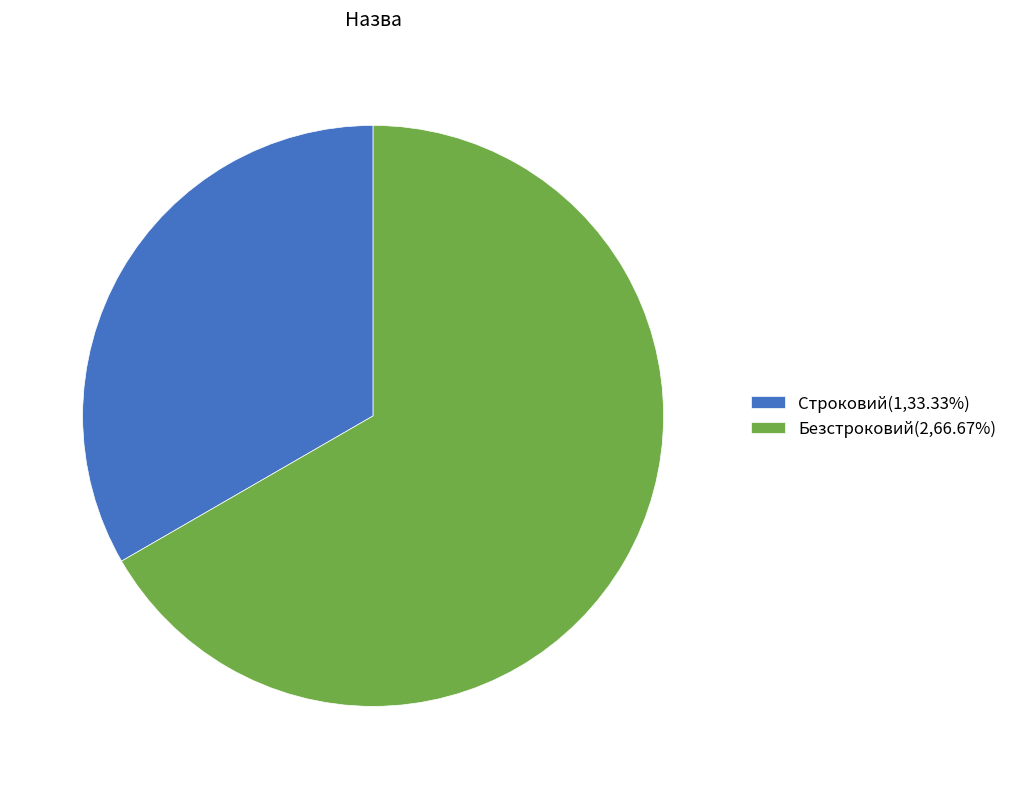

Between Безстроковий and Строковий, which is larger?

Безстроковий